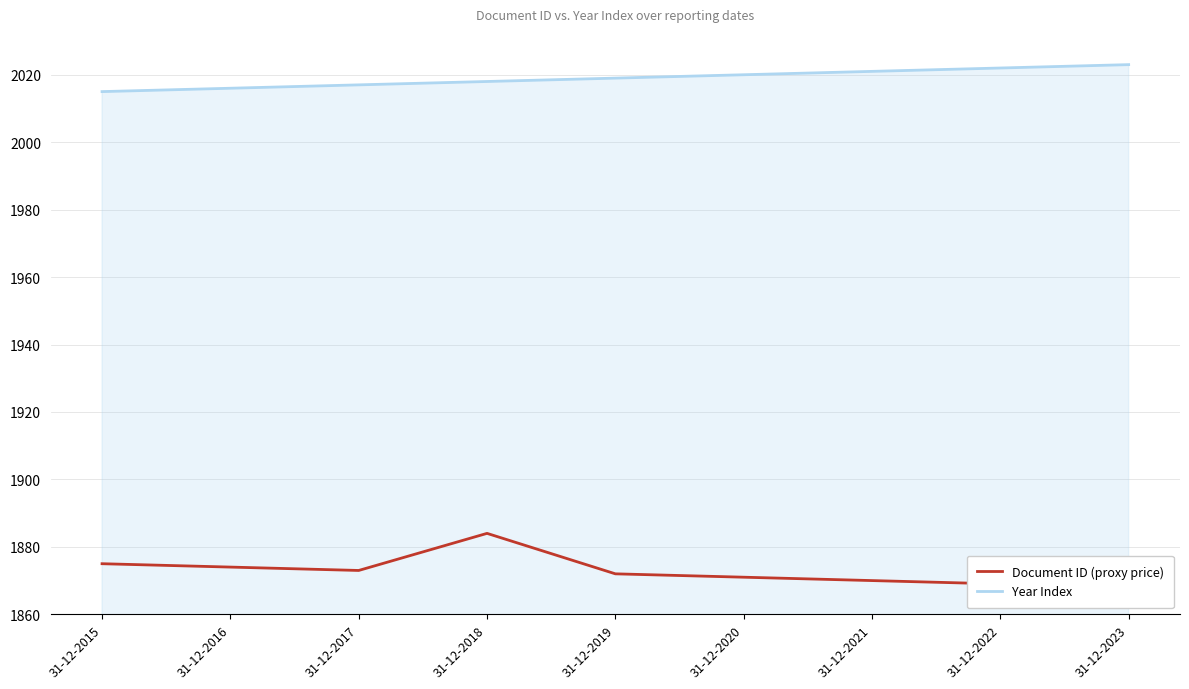

Reading right to left, extract all data points from this chart.

Document ID (proxy price): 1868	1869	1870	1871	1872	1884	1873	1874	1875
Year Index: 2023	2022	2021	2020	2019	2018	2017	2016	2015